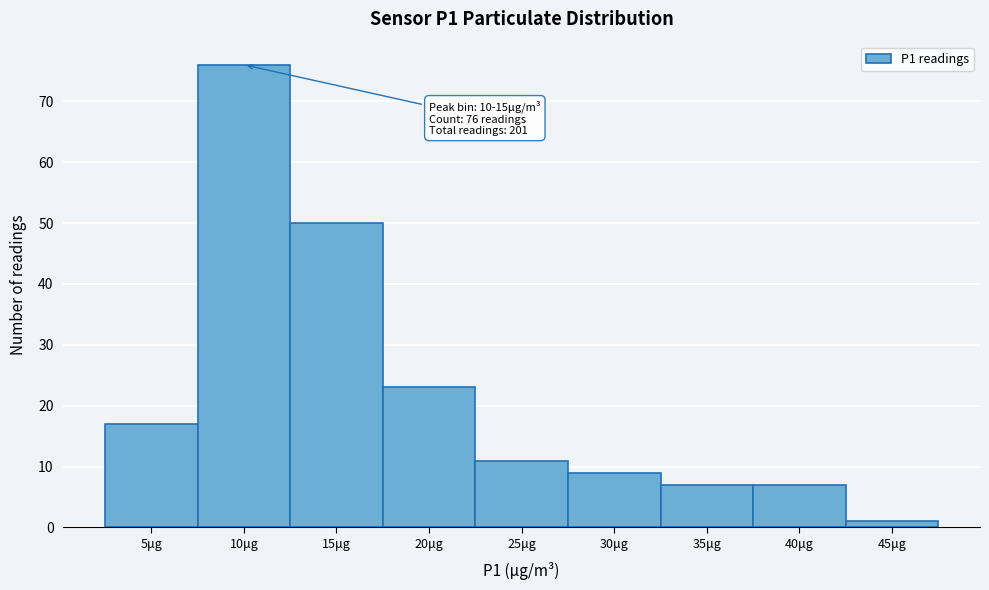

Reading left to right, what are all the values shown in this chart?

17	76	50	23	11	9	7	7	1